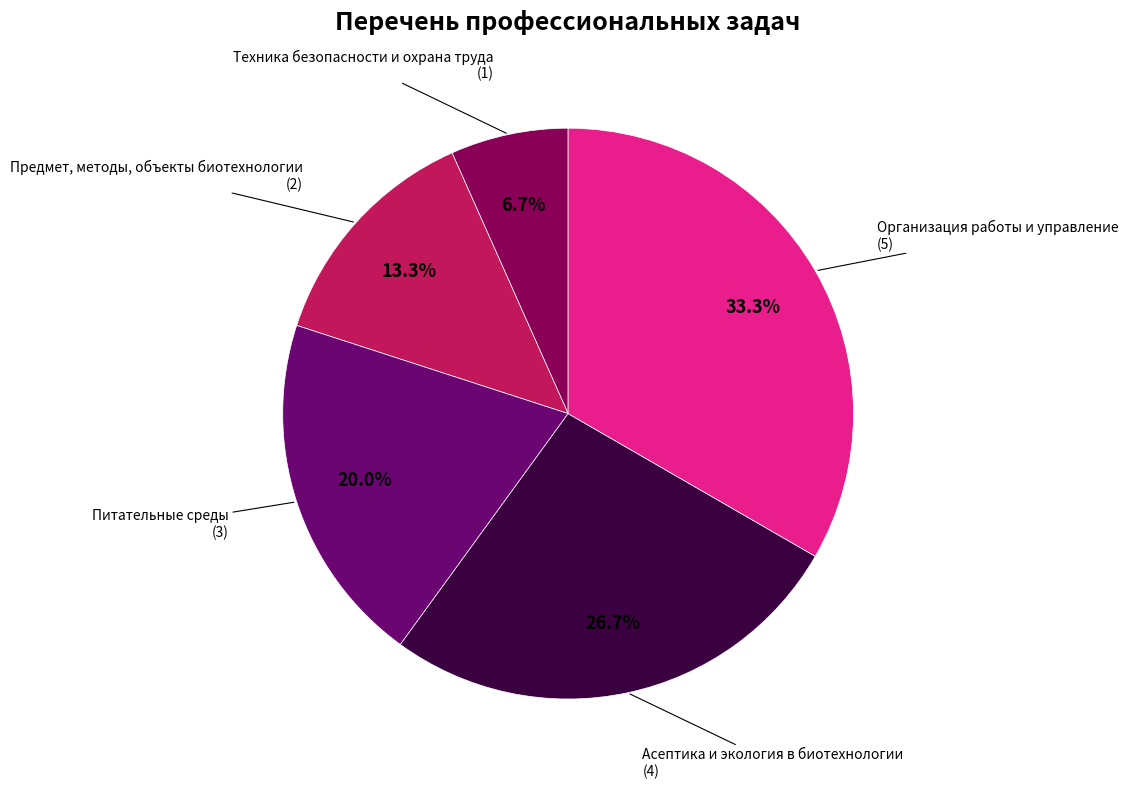

To the nearest percent, what portion does Питательные среды represent?

20%